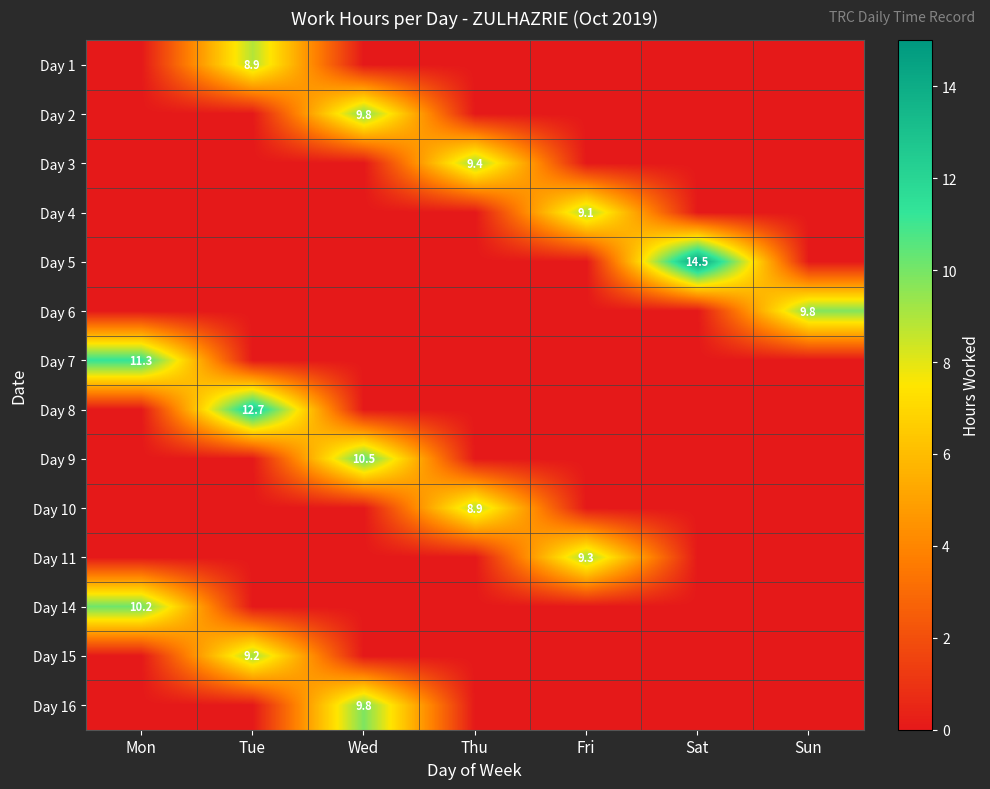

Is the value of Day 4 at Thu greater than the value of Day 8 at Thu?

No